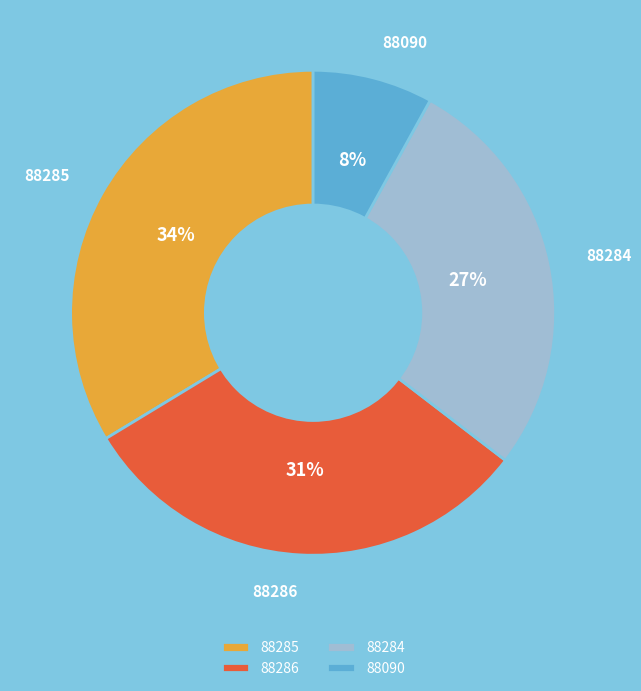

Count the number of slices in the pie.

4